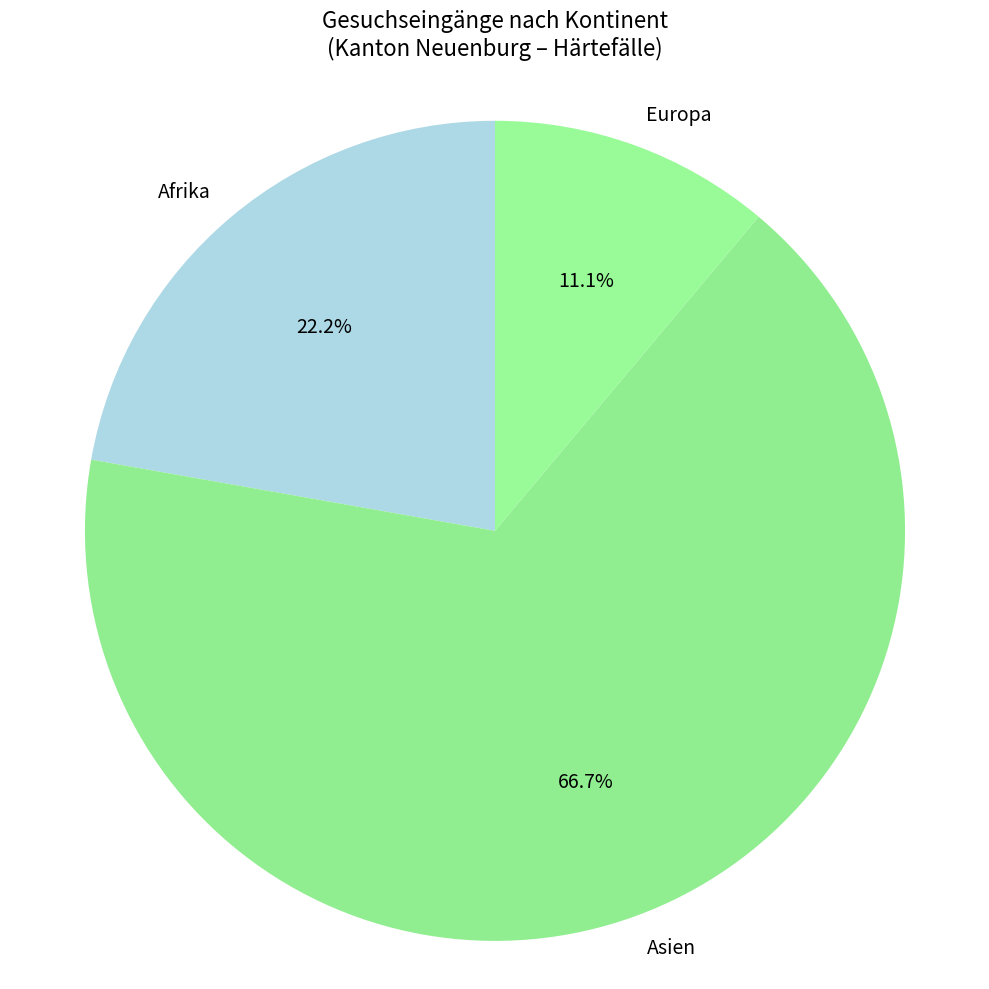

Is the sum of Afrika and Europa greater than half?

No